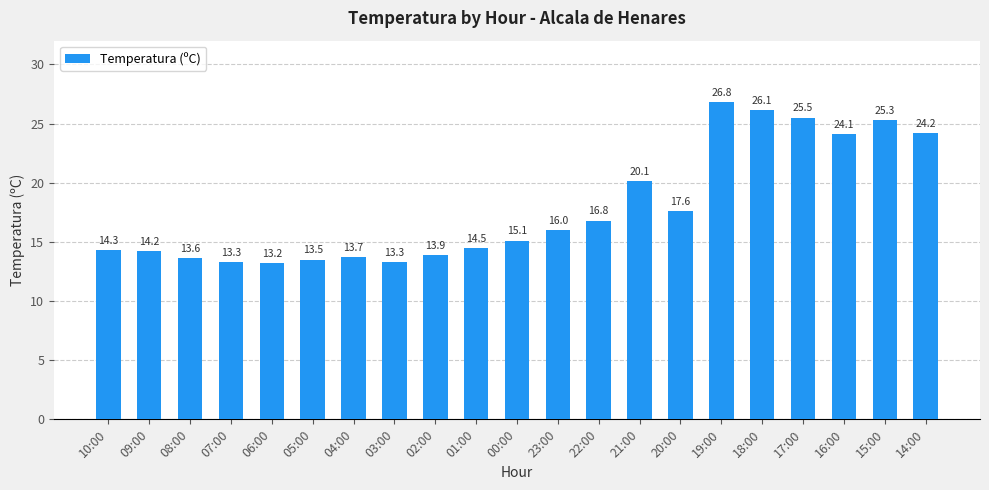

What is the label of the 20th bar from the right?

09:00